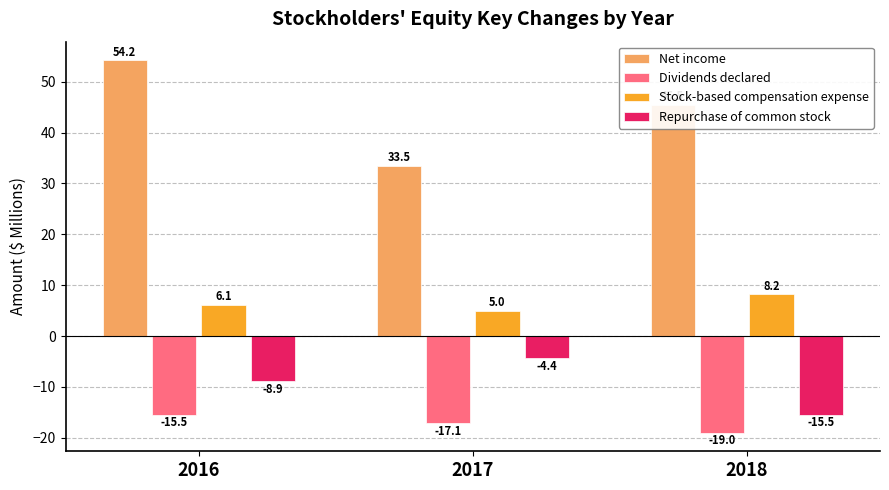

How many bars are there in each group?

4